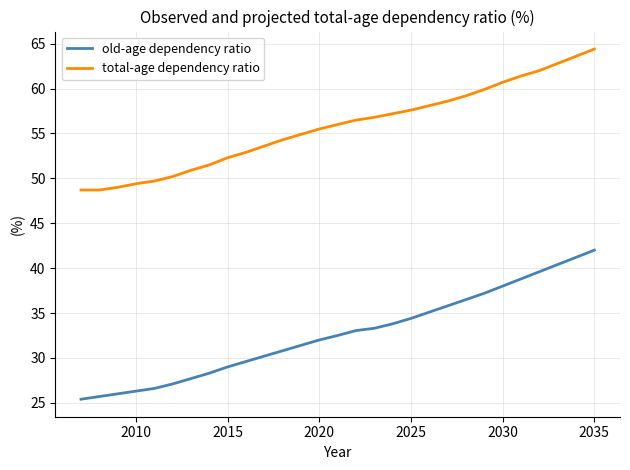

True or false: old-age dependency ratio and total-age dependency ratio cross at least once.

False